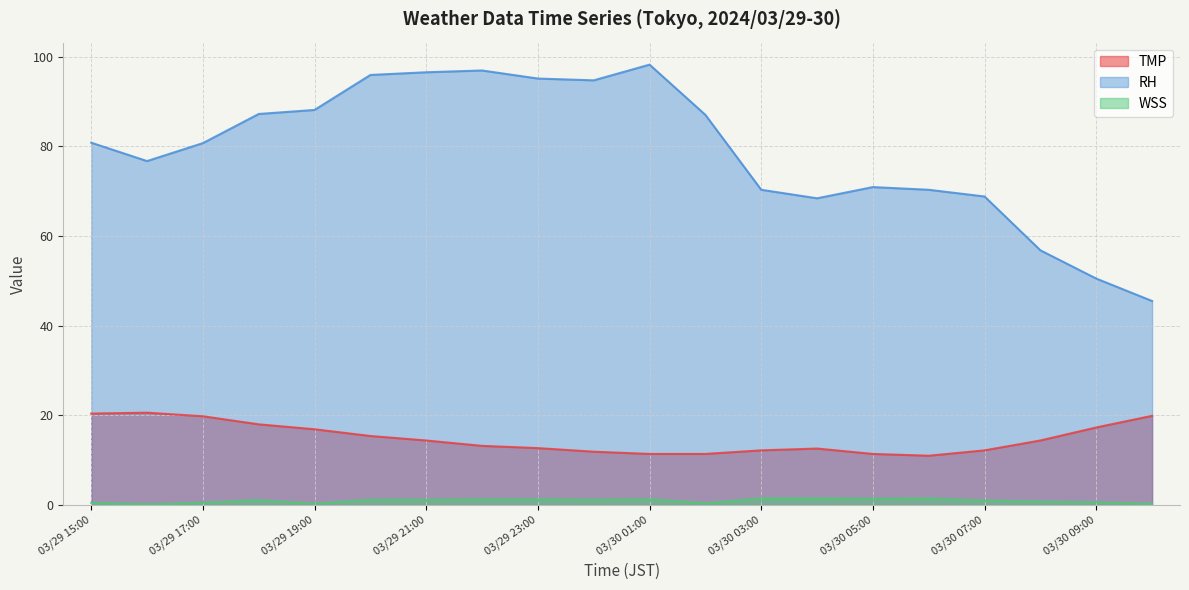

How many data points does each series have?

20